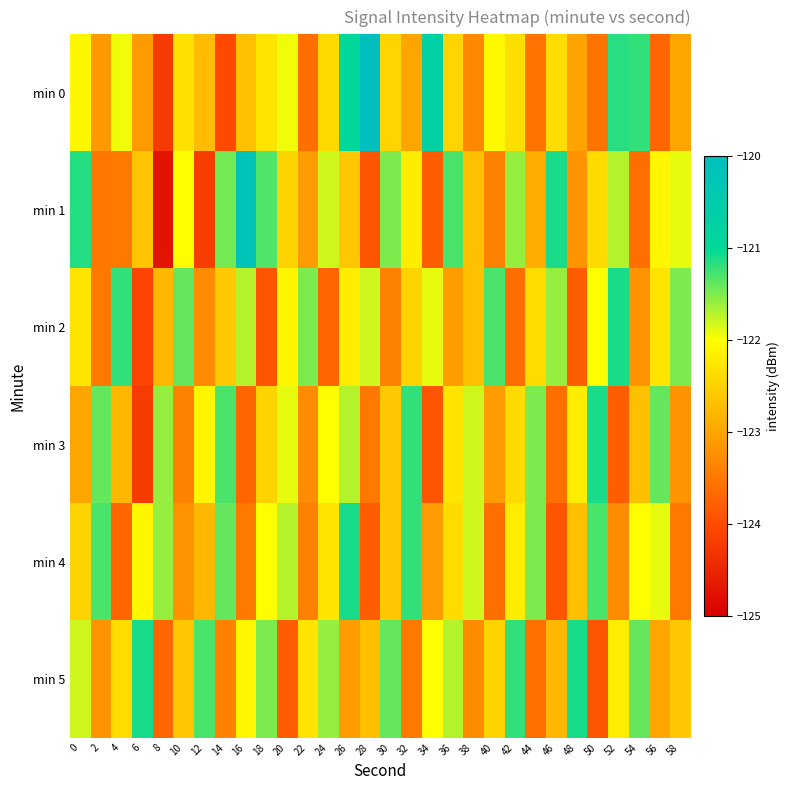

Reading left to right, extract all data points from this chart.

min 0: 0=-122.1	2=-123.1	4=-121.9	6=-123.1	8=-124.2	10=-122.3	12=-122.7	14=-124.0	16=-122.7	18=-122.3	20=-121.9	22=-123.6	24=-122.4	26=-121.0	28=-120.0	30=-122.5	32=-123.0	34=-120.7	36=-122.5	38=-123.3	40=-122.1	42=-122.4	44=-123.6	46=-122.4	48=-123.0	50=-123.6	52=-121.2	54=-121.2	56=-123.7	58=-123.0
min 1: 0=-121.1	2=-123.5	4=-123.5	6=-122.6	8=-124.7	10=-122.0	12=-124.2	14=-121.5	16=-120.2	18=-121.3	20=-122.5	22=-123.1	24=-121.8	26=-122.6	28=-123.9	30=-121.5	32=-122.2	34=-123.8	36=-121.3	38=-122.7	40=-123.4	42=-121.6	44=-122.9	46=-121.1	48=-123.2	50=-122.4	52=-121.7	54=-123.6	56=-122.1	58=-121.9
min 2: 0=-122.3	2=-123.5	4=-121.2	6=-124.1	8=-122.8	10=-121.4	12=-123.3	14=-122.6	16=-121.7	18=-123.9	20=-122.1	22=-121.5	24=-123.7	26=-122.2	28=-121.8	30=-123.4	32=-122.5	34=-121.9	36=-123.1	38=-122.7	40=-121.3	42=-123.6	44=-122.4	46=-121.6	48=-123.8	50=-122.0	52=-121.1	54=-123.2	56=-122.3	58=-121.5
min 3: 0=-123.0	2=-121.4	4=-122.8	6=-124.2	8=-121.6	10=-123.4	12=-122.1	14=-121.3	16=-123.7	18=-122.5	20=-121.9	22=-123.3	24=-122.0	26=-121.7	28=-123.5	30=-122.6	32=-121.2	34=-123.9	36=-122.3	38=-121.8	40=-123.1	42=-122.4	44=-121.5	46=-123.6	48=-122.2	50=-121.1	52=-123.8	54=-122.7	56=-121.4	58=-123.2
min 4: 0=-122.5	2=-121.3	4=-123.7	6=-122.1	8=-121.6	10=-123.2	12=-122.8	14=-121.4	16=-123.5	18=-122.0	20=-121.7	22=-123.4	24=-122.3	26=-121.1	28=-123.8	30=-122.6	32=-121.2	34=-123.1	36=-122.4	38=-121.8	40=-123.6	42=-122.2	44=-121.5	46=-123.9	48=-122.7	50=-121.3	52=-123.3	54=-122.0	56=-121.9	58=-123.5
min 5: 0=-121.8	2=-123.2	4=-122.4	6=-121.1	8=-123.7	10=-122.6	12=-121.3	14=-123.4	16=-122.1	18=-121.5	20=-123.8	22=-122.3	24=-121.6	26=-123.1	28=-122.7	30=-121.4	32=-123.5	34=-122.0	36=-121.7	38=-123.3	40=-122.5	42=-121.2	44=-123.6	46=-122.8	48=-121.1	50=-123.9	52=-122.2	54=-121.4	56=-123.0	58=-122.6